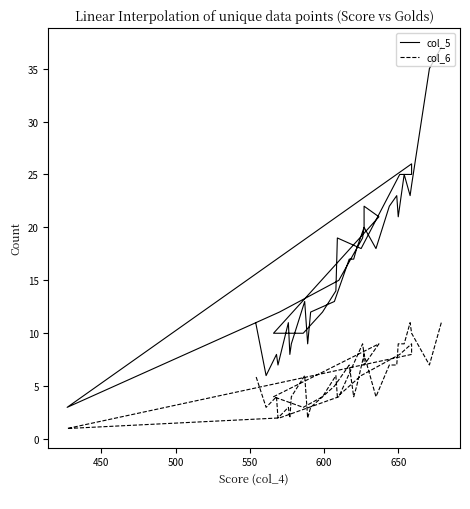

How many data points does each series have?

40